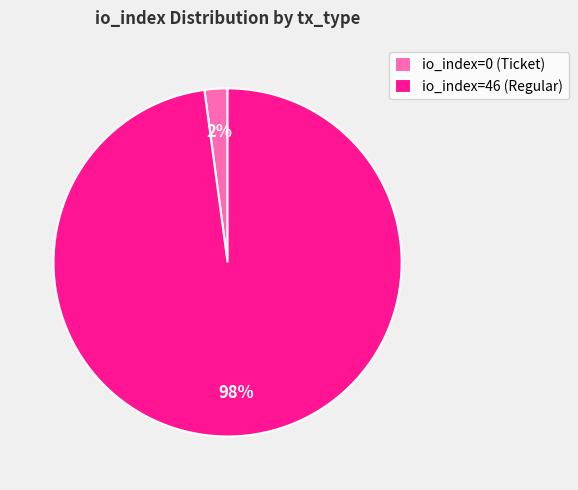

To the nearest percent, what is the average slice percentage?

50%